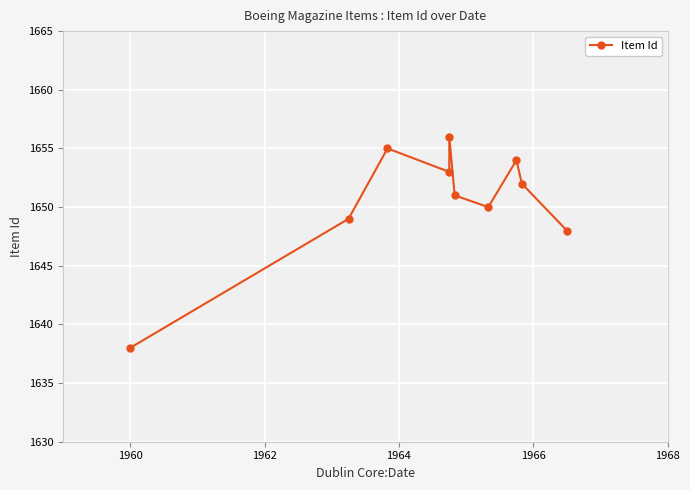

What is the minimum value shown in the chart?

1638